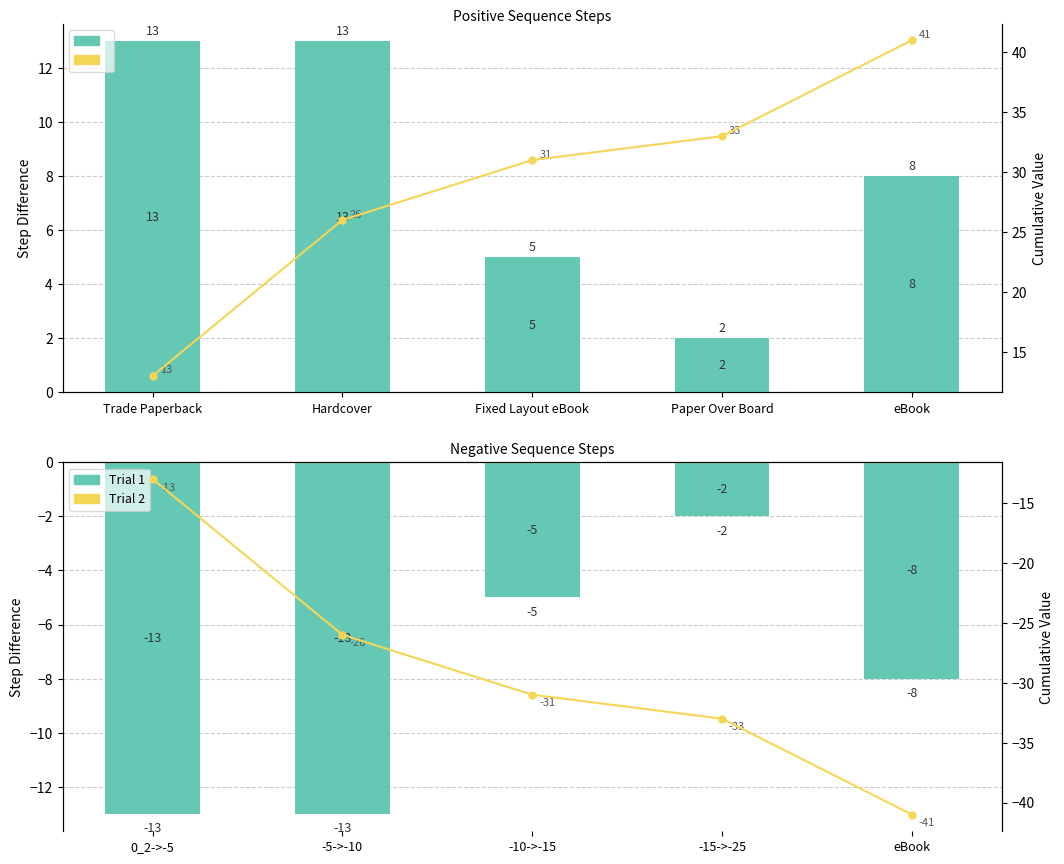

Is the value of Trial 1 at Fixed Layout eBook greater than the value of Count at eBook?

No